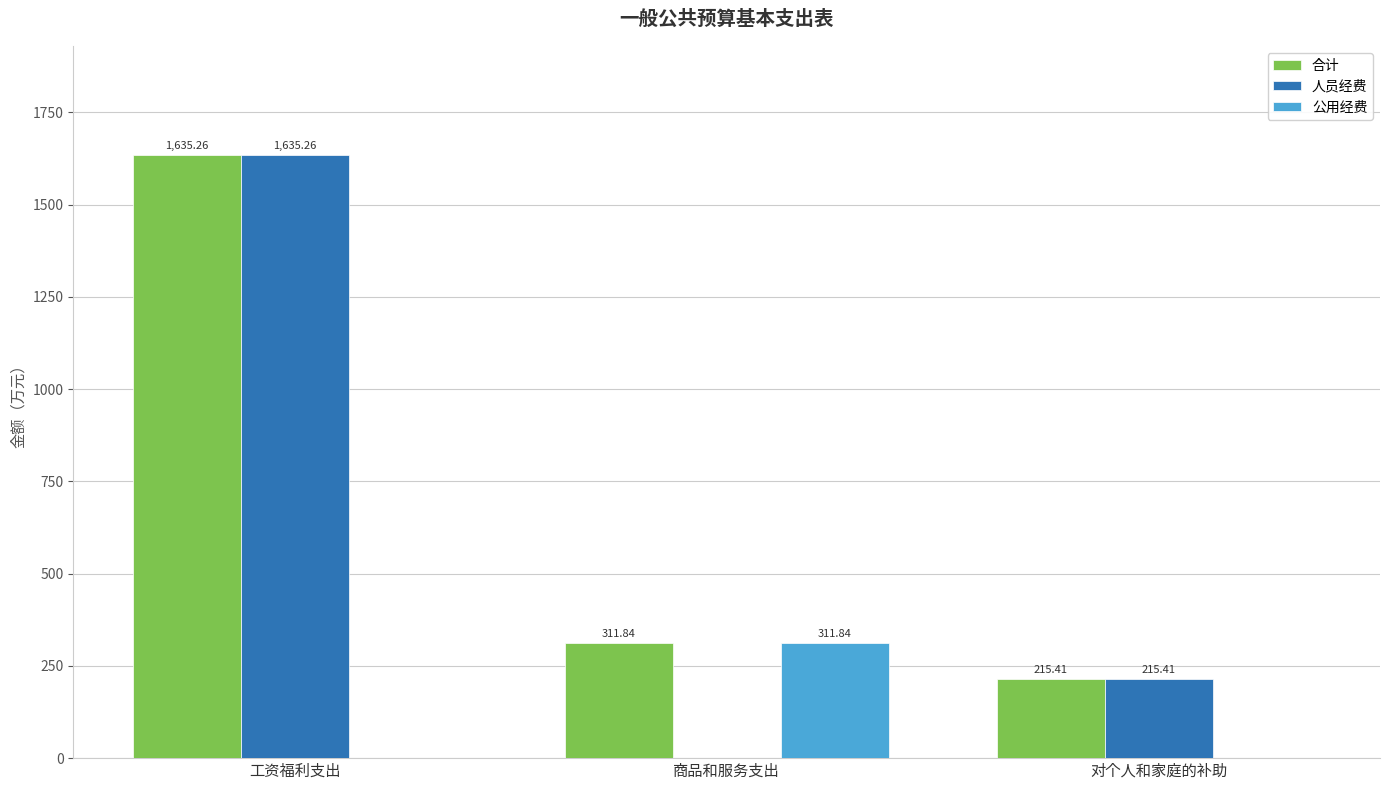

Which series changed the most between 工资福利支出 and 商品和服务支出?

人员经费